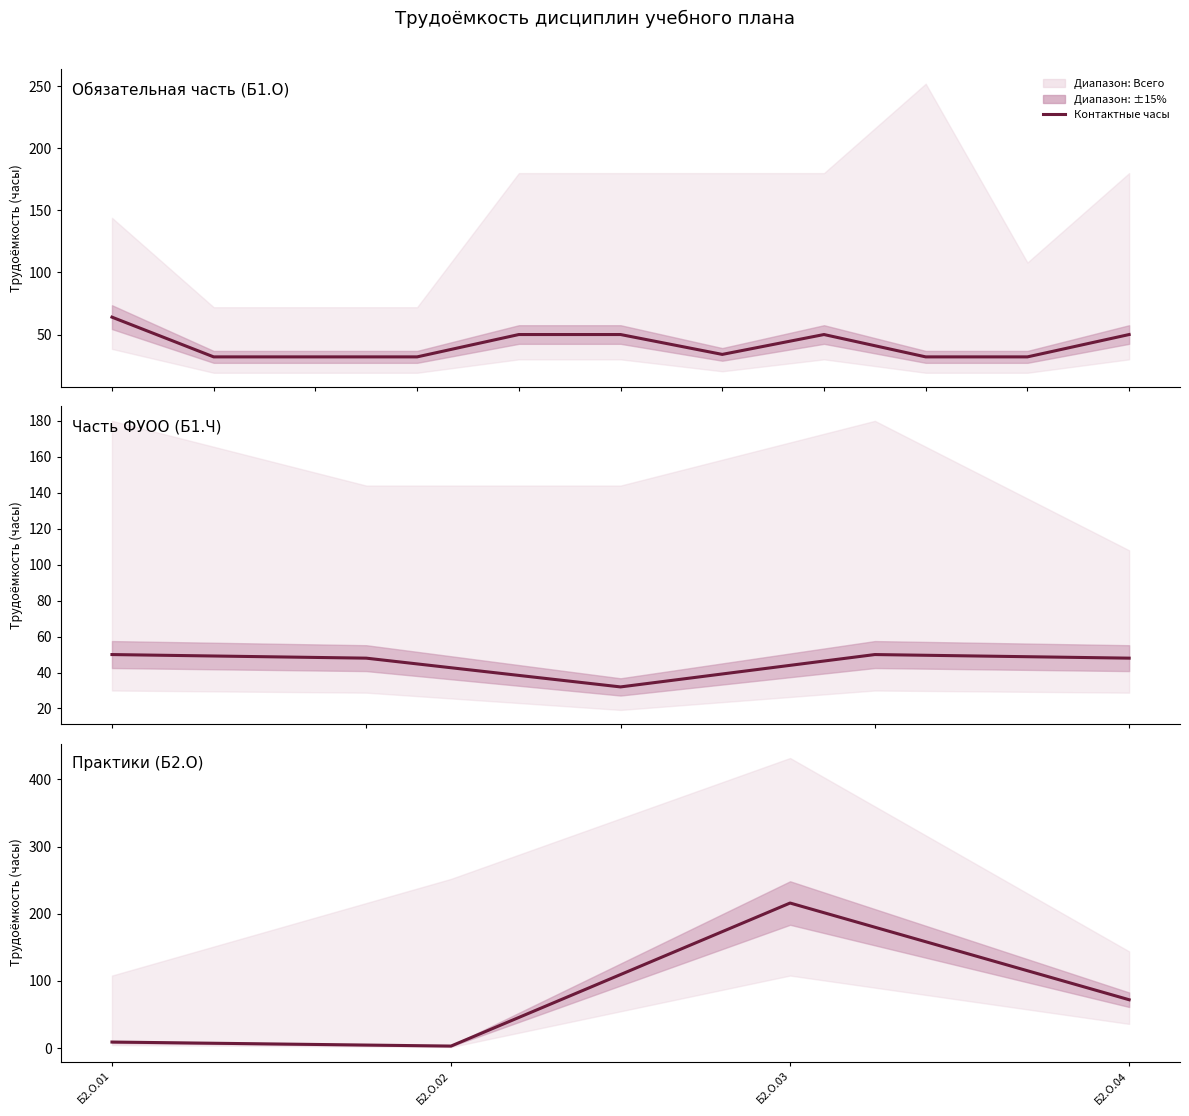

What is the difference between the maximum and minimum values?

213